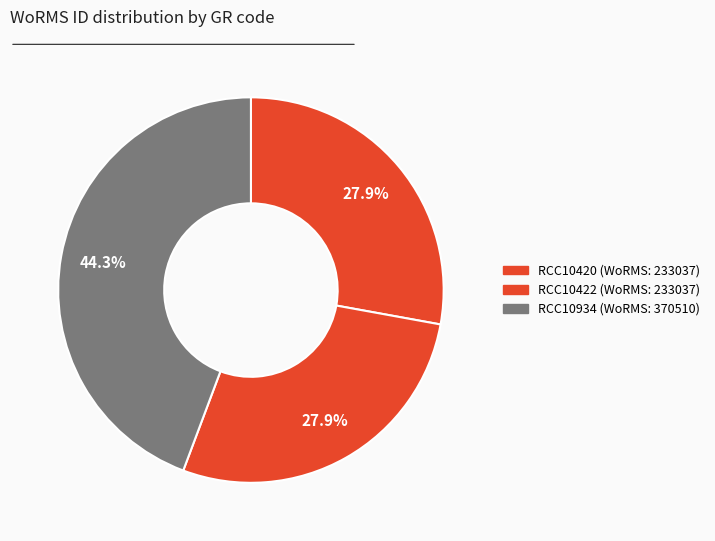

Count the number of slices in the pie.

3